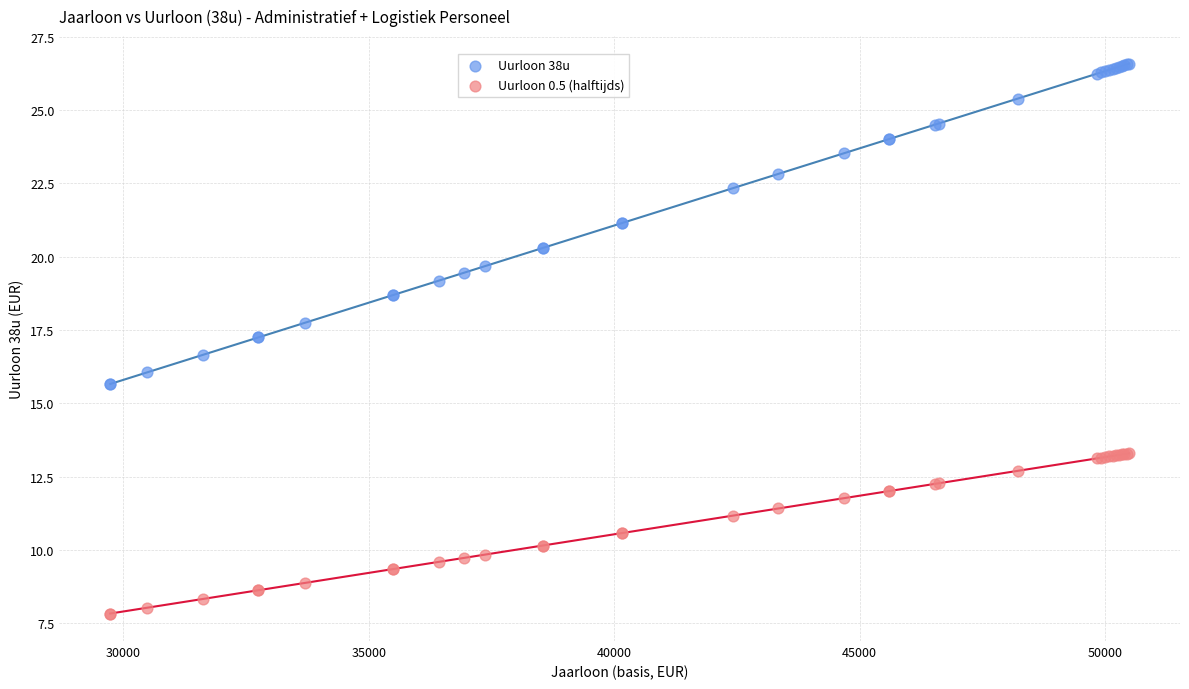

Which series reaches the minimum Y coordinate?

Uurloon 0.5 (halftijds)